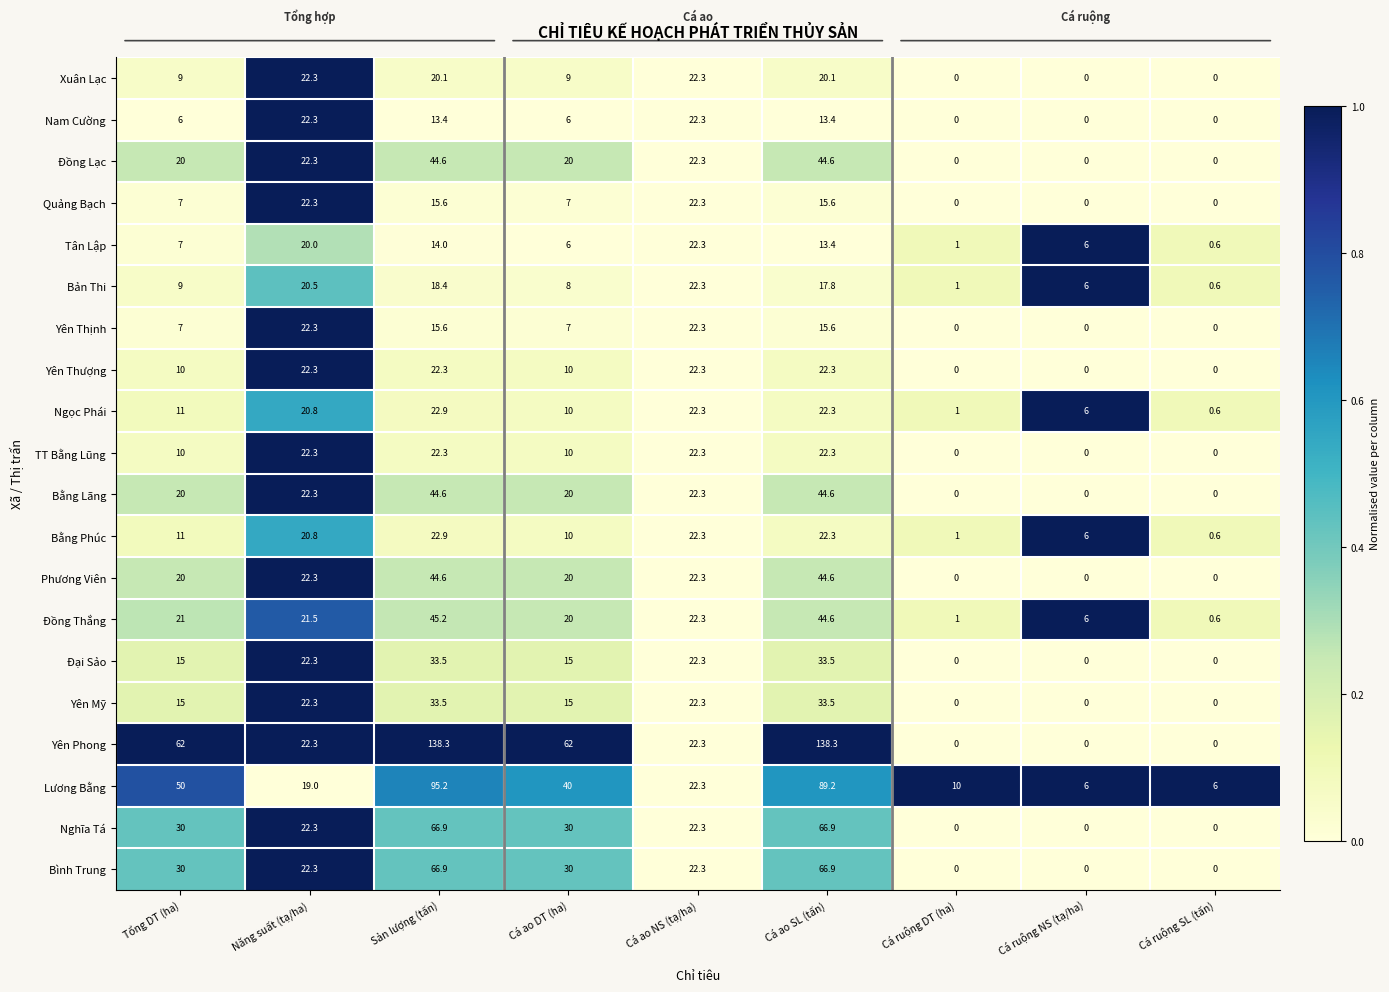

True or false: Yên Mỹ has a value of 17.6 at Cá ruộng SL (tấn).

False